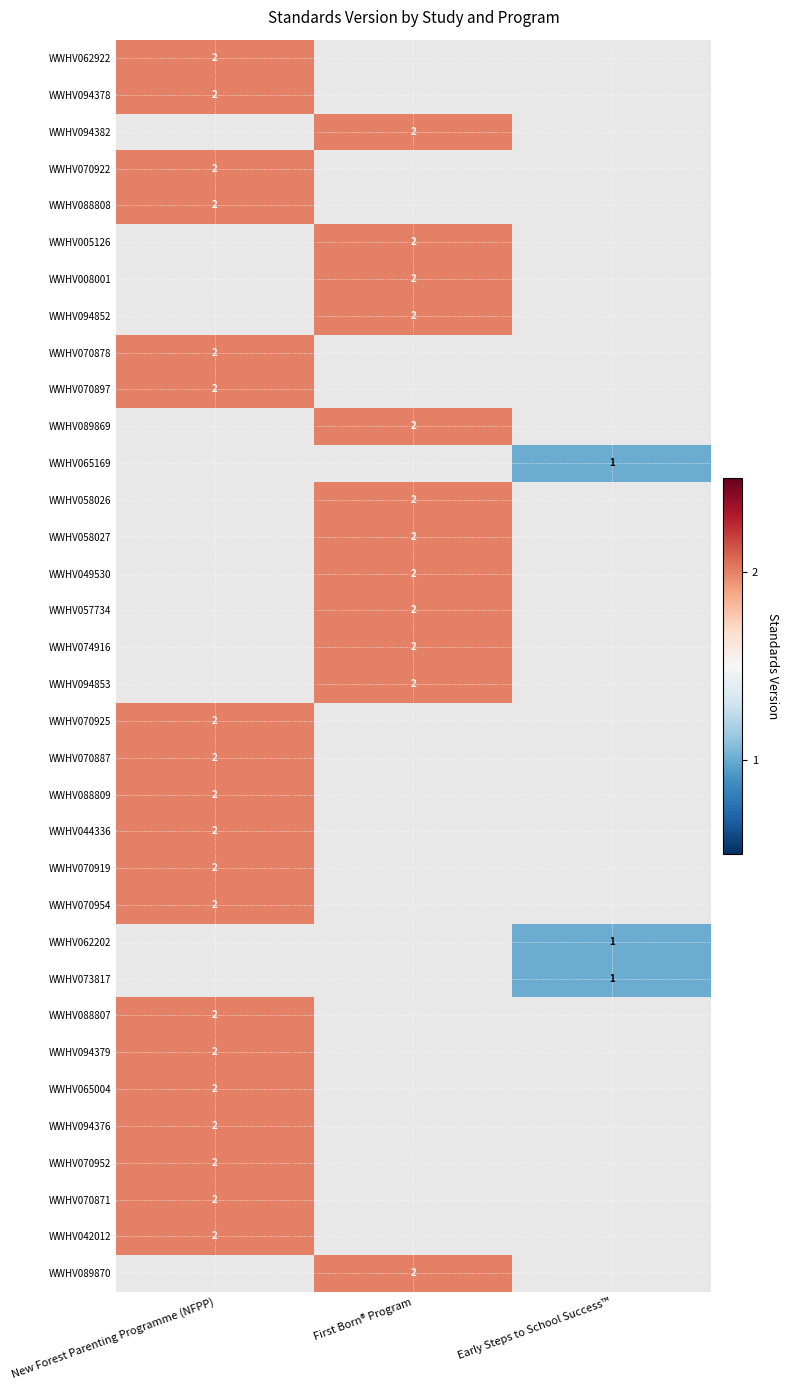

True or false: WWHV088807 has a value of 2 at New Forest Parenting Programme (NFPP).

True